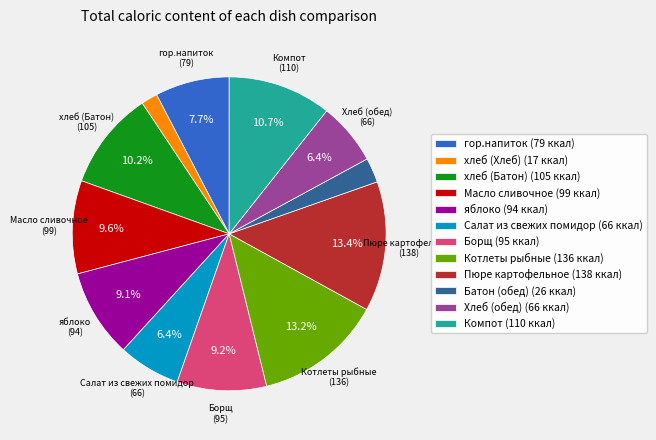

Is it true that хлеб (Хлеб) is 2% of the pie?

True